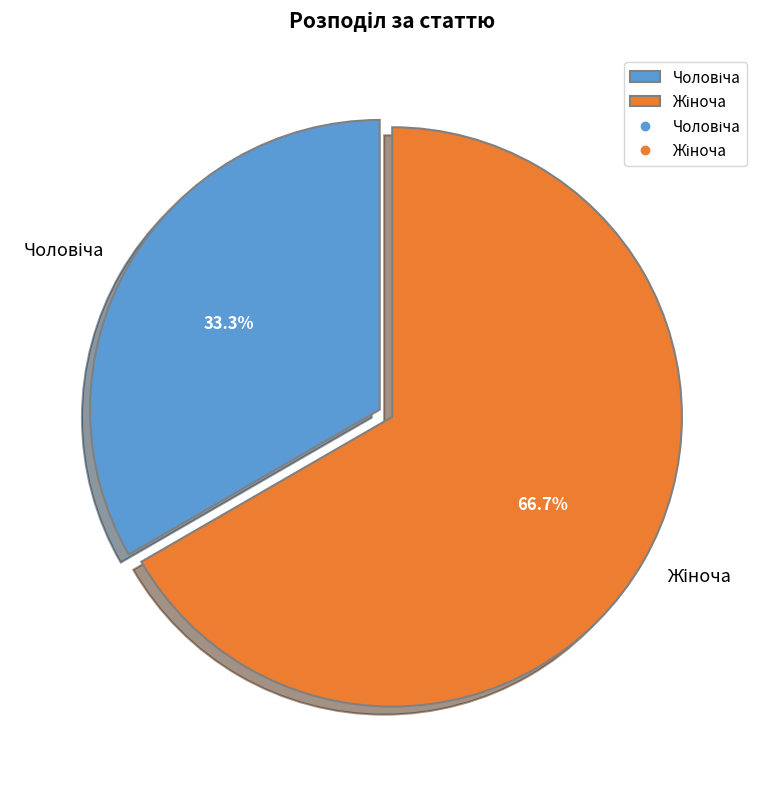

Is there a majority slice in this chart?

Yes